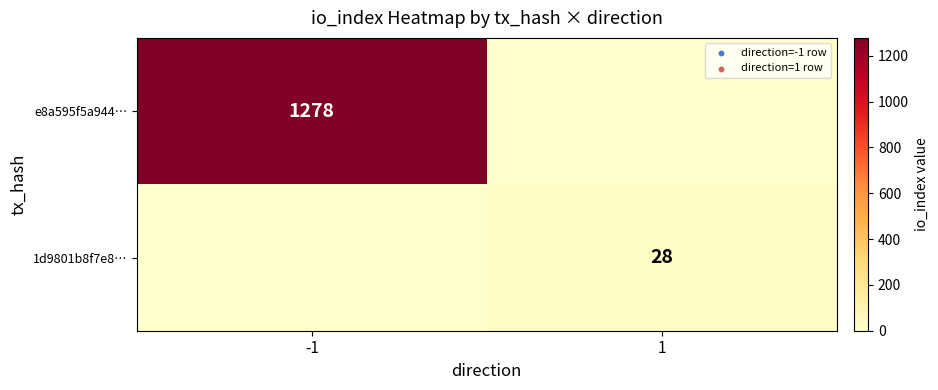

What is the difference between the highest and lowest values at -1?

1278